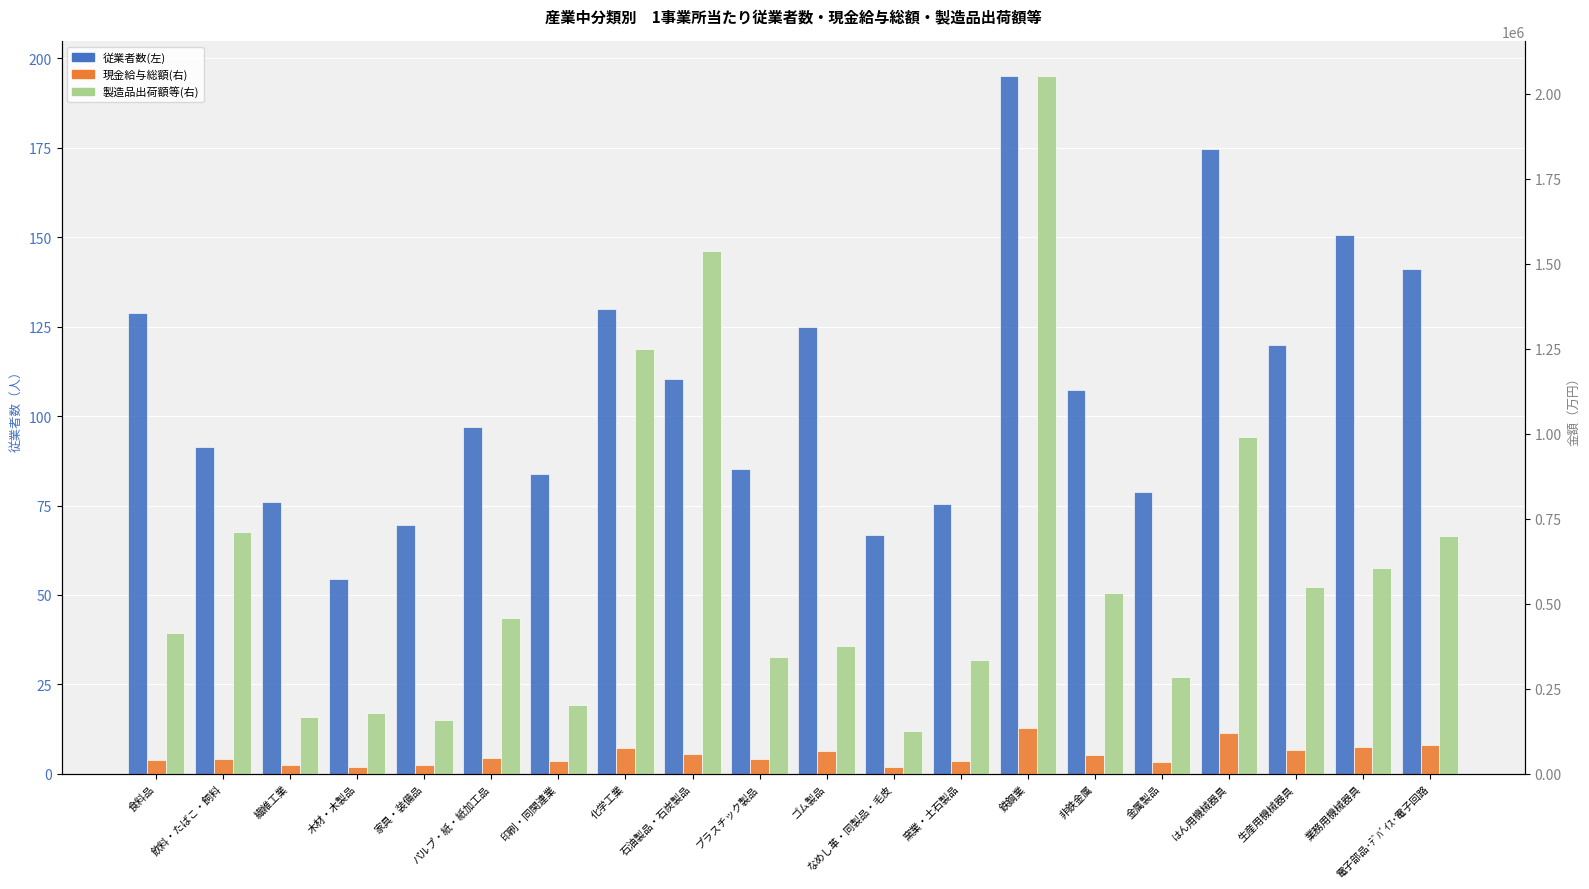

What is the maximum value shown in the chart?

2050578.5